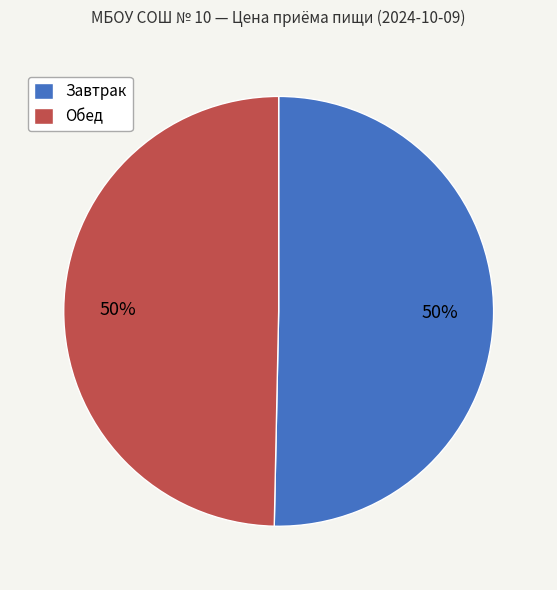

To the nearest percent, what is the combined percentage of Обед and Завтрак?

100%